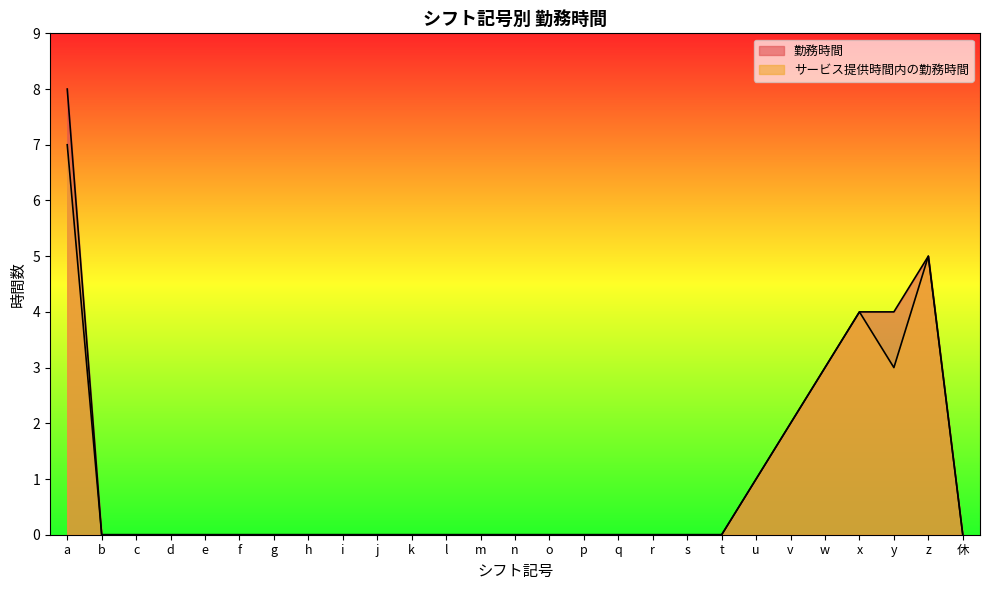

How many values in サービス提供時間内の勤務時間 are above zero?

7